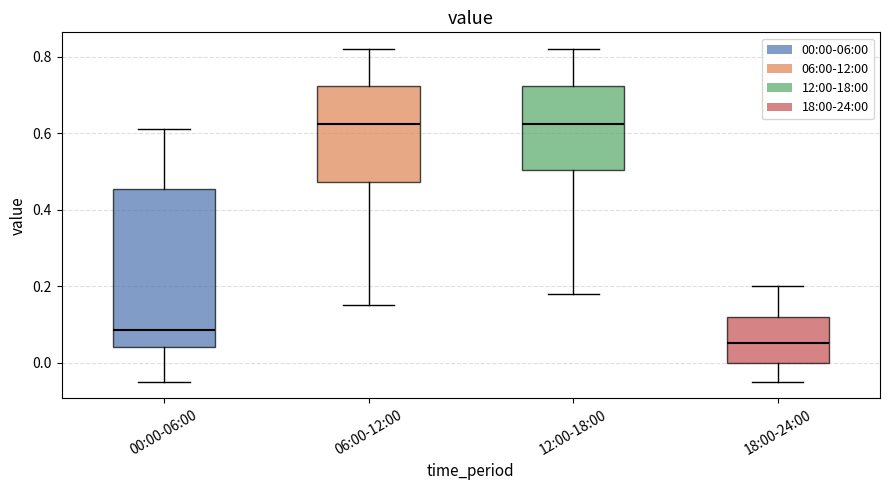

Reading left to right, read every box against the y-axis: the position of its median line, the range the box covers, and the ends of its whiskers. The values are not printed on the chart, so give them approximately, as read against the axis.

00:00-06:00: median 0.08, box 0.04 to 0.46, whiskers -0.04 to 0.62
06:00-12:00: median 0.62, box 0.48 to 0.72, whiskers 0.16 to 0.82
12:00-18:00: median 0.62, box 0.50 to 0.72, whiskers 0.18 to 0.82
18:00-24:00: median 0.06, box 0.00 to 0.12, whiskers -0.04 to 0.20